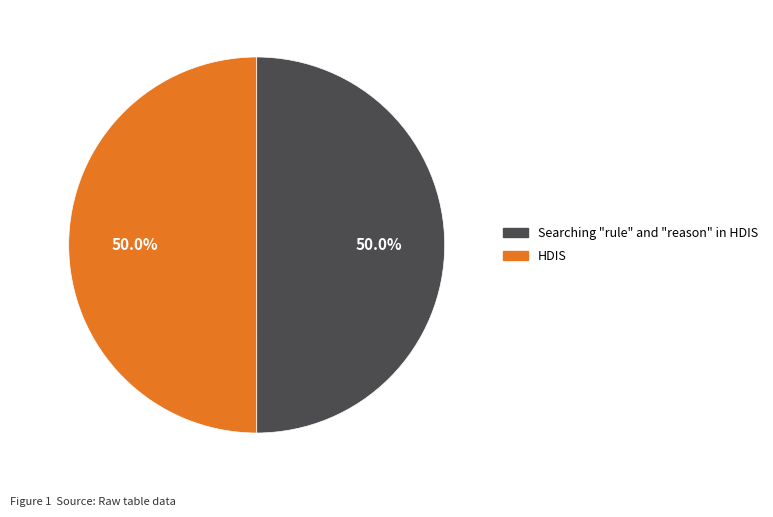

What is the ratio of the value at Searching "rule" and "reason" in HDIS to the value at HDIS?

1.0